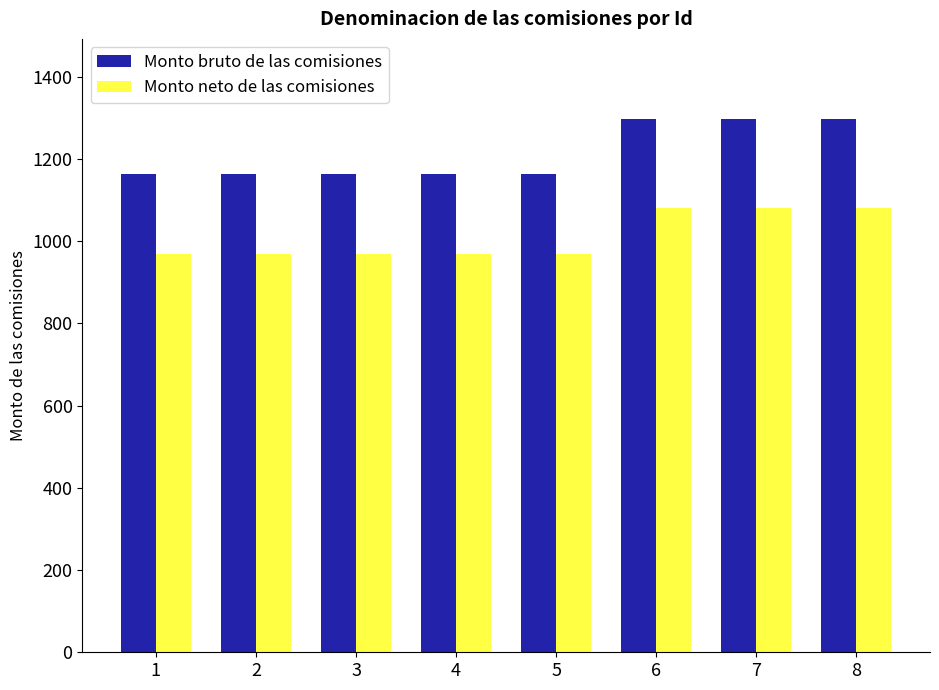

Which series has the largest range (max minus min)?

Monto bruto de las comisiones